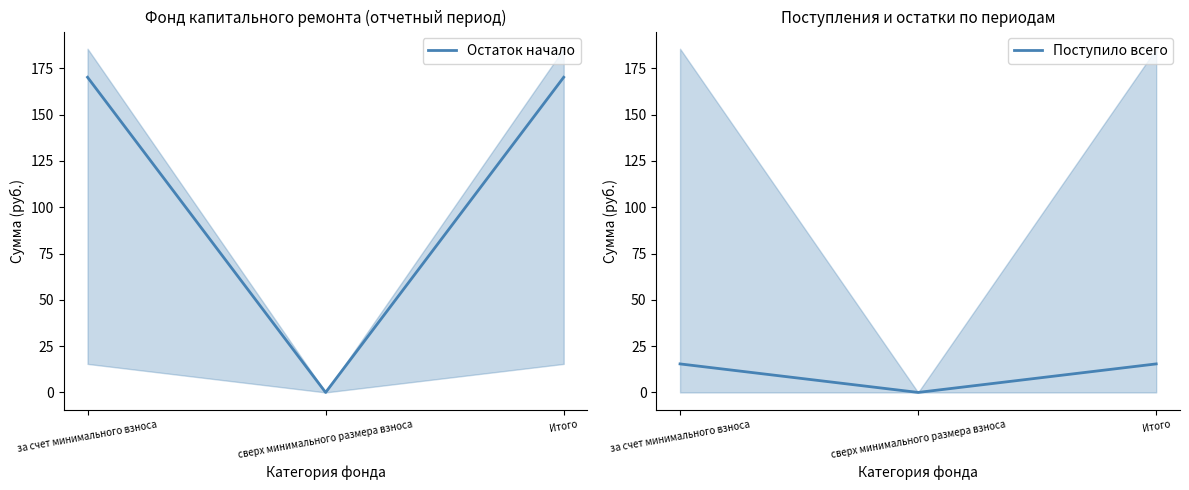

What is the difference between the maximum and minimum values in the Поступило всего series?

15.4